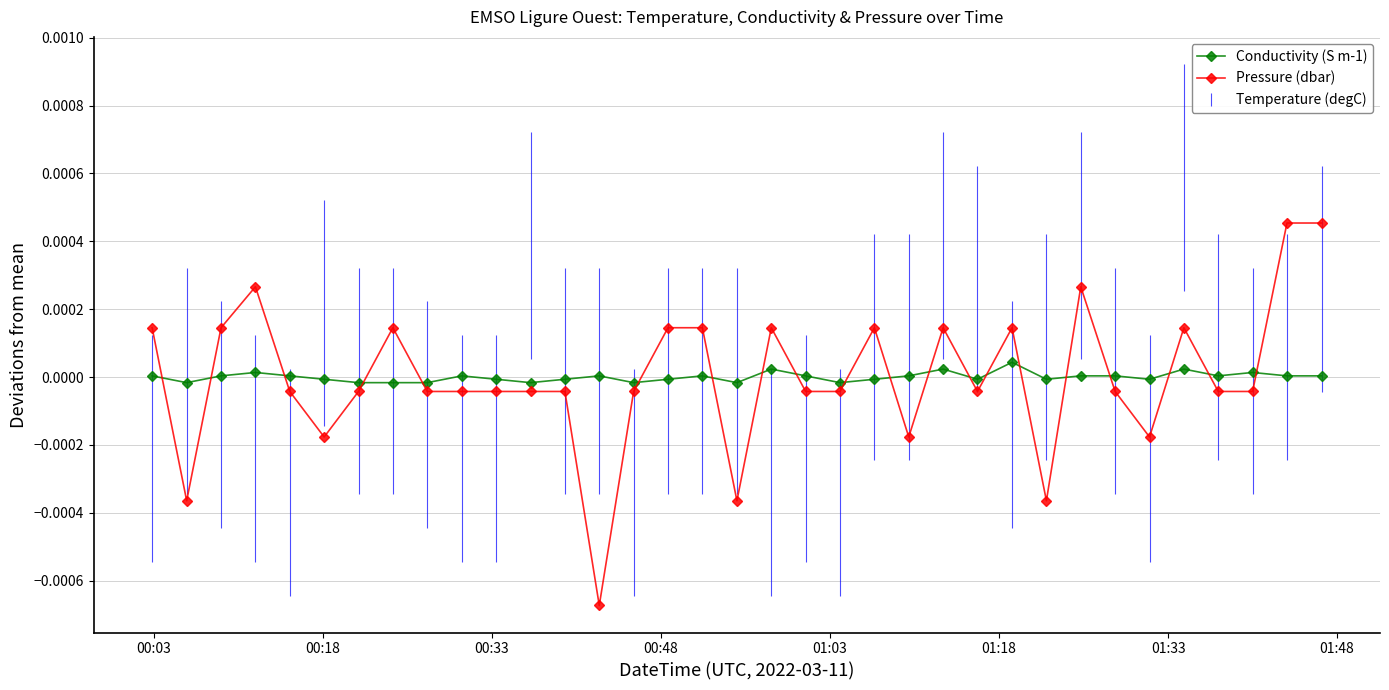

True or false: Conductivity (S m-1) and Pressure (dbar) cross at least once.

True